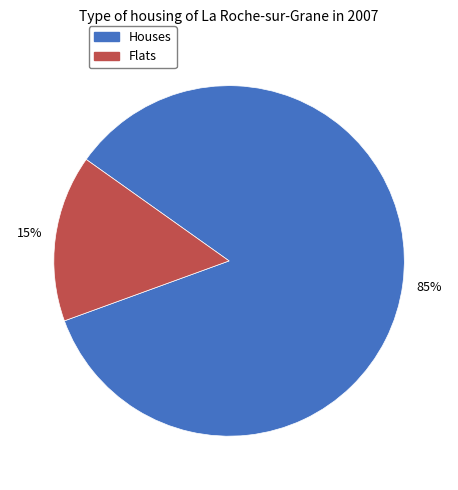

How many slices are in this pie chart?

2